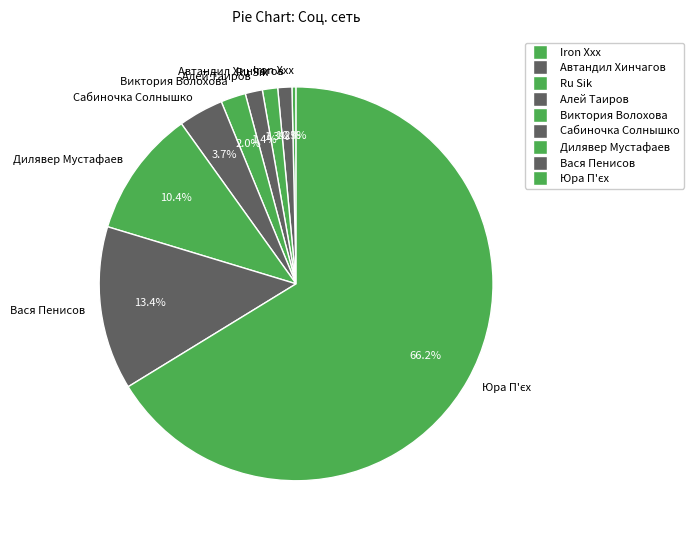

Which slice is the smallest?

Iron Xxx